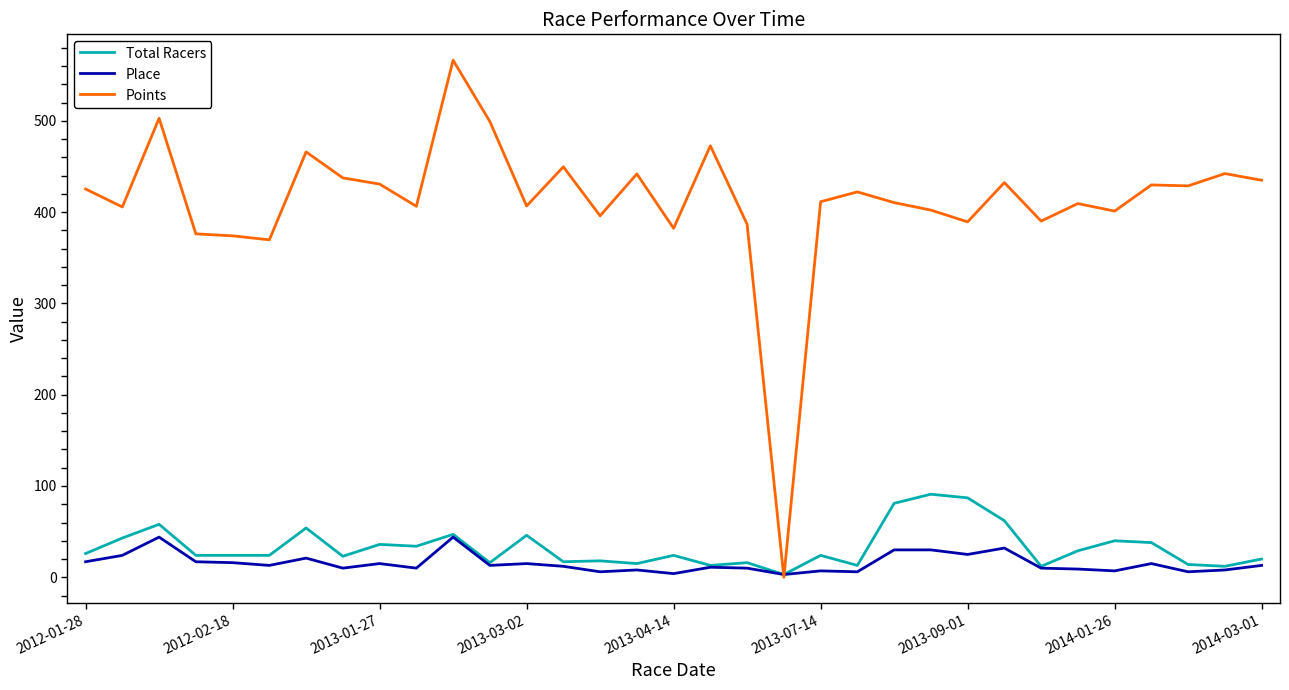

What is the highest value of the Place series?

44.0